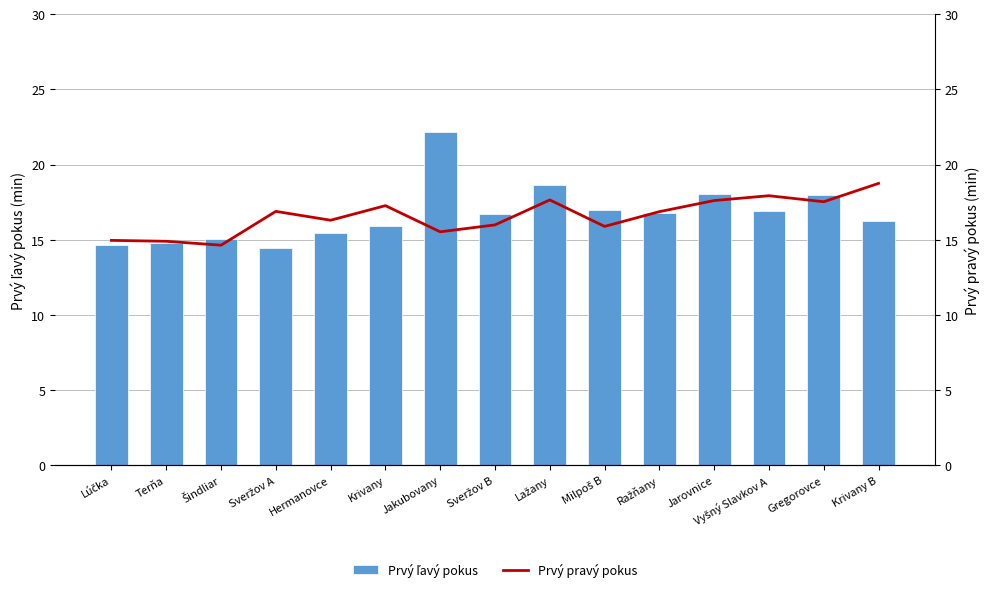

Which category has the lowest value in the Prvý pravý pokus series?

Šindliar